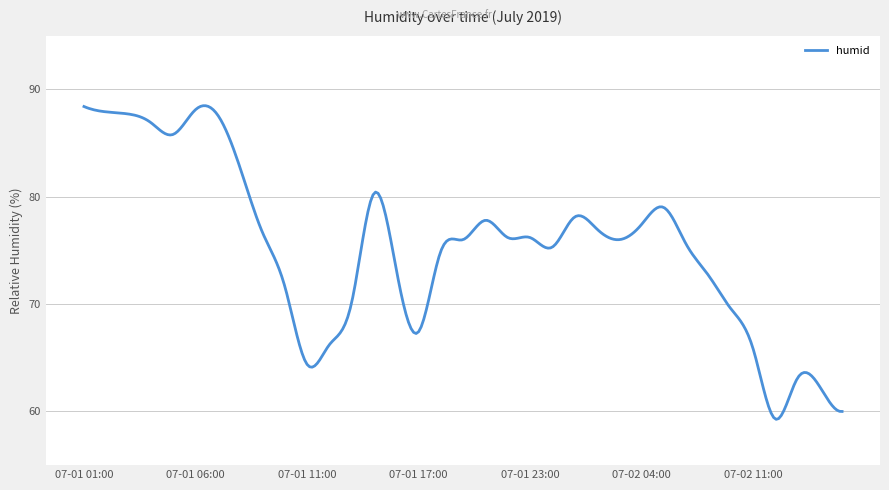

What is the smallest value displayed?

59.3